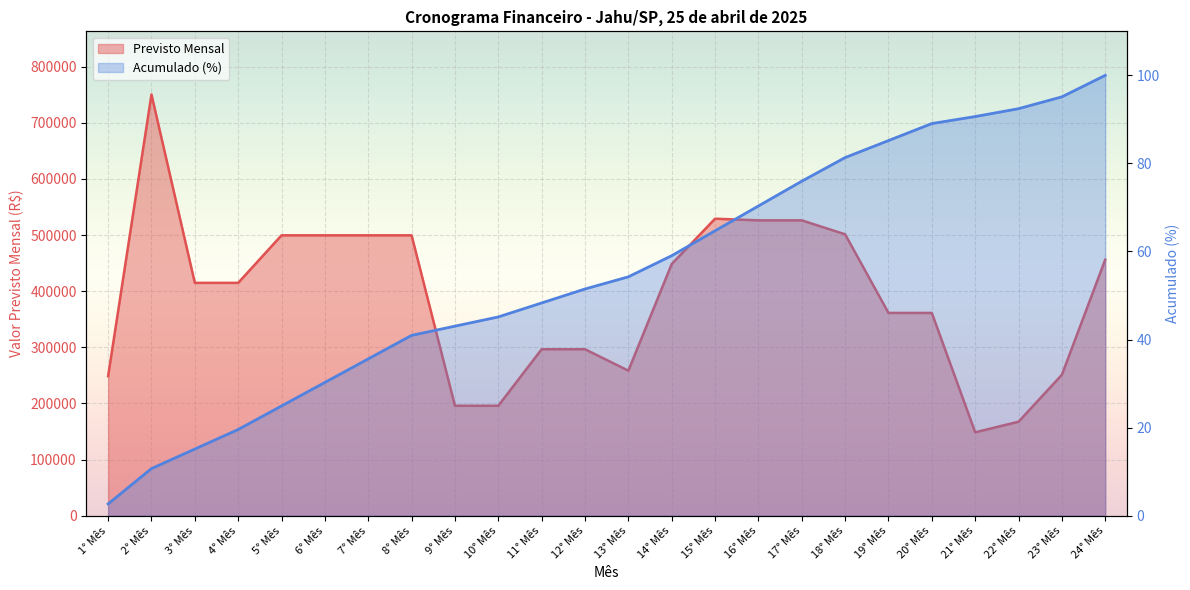

Reading left to right, what are all the values shown in this chart?

Previsto Mensal: 248597.7	750328.5	414730.8	414730.8	499439.0	499439.0	499439.0	499439.0	195763.9	195763.9	296448.1	296448.1	258302.9	448279.2	529051.4	526124.2	526124.2	501258.9	361166.8	361166.8	148460.8	167332.6	250969.2	456143.4
Acumulado (%): 2.7	10.7	15.1	19.6	24.9	30.3	35.6	40.9	43.0	45.1	48.3	51.5	54.2	59.0	64.7	70.3	76.0	81.3	85.2	89.1	90.6	92.4	95.1	100.0